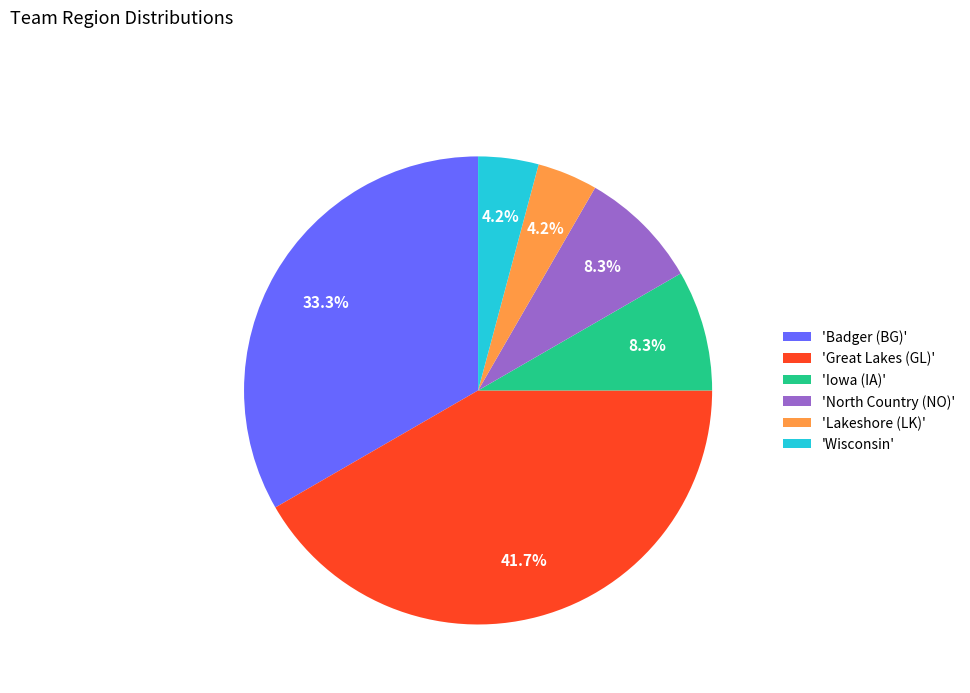

What is the largest slice in the pie chart?

'Great Lakes (GL)'